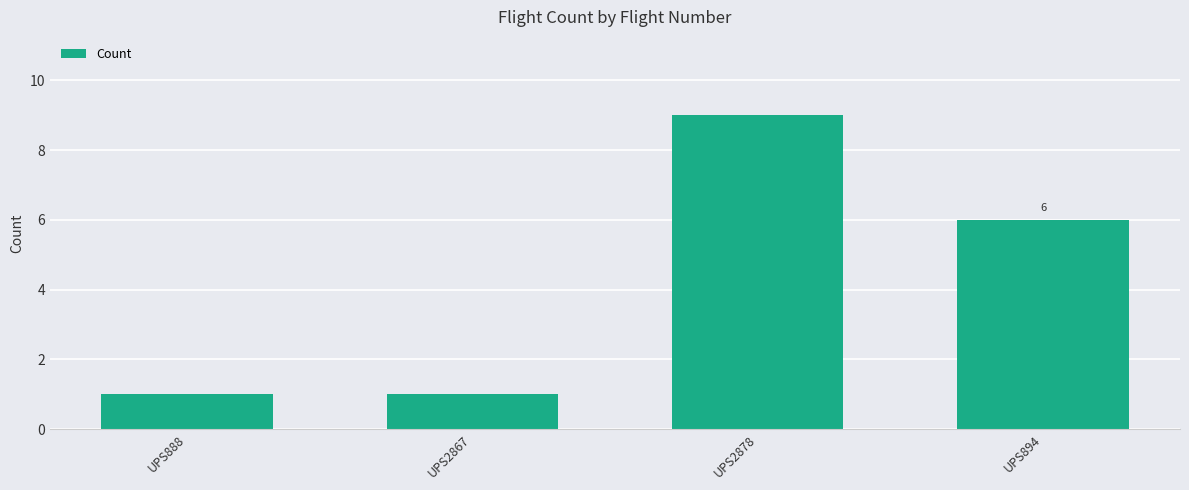

What position from the right is UPS894?

1